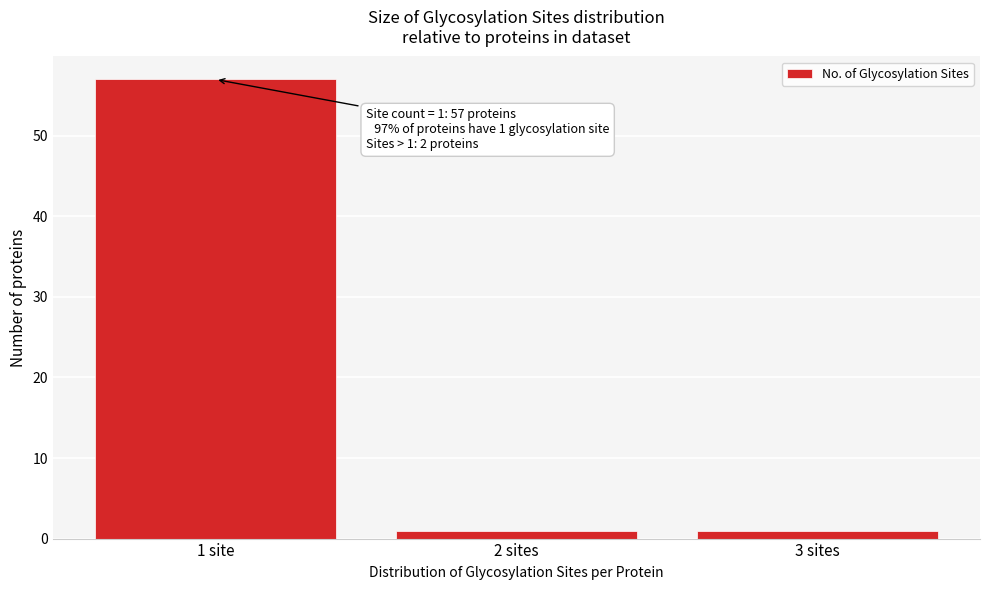

Reading left to right, extract all data points from this chart.

1 site=57	2 sites=1	3 sites=1